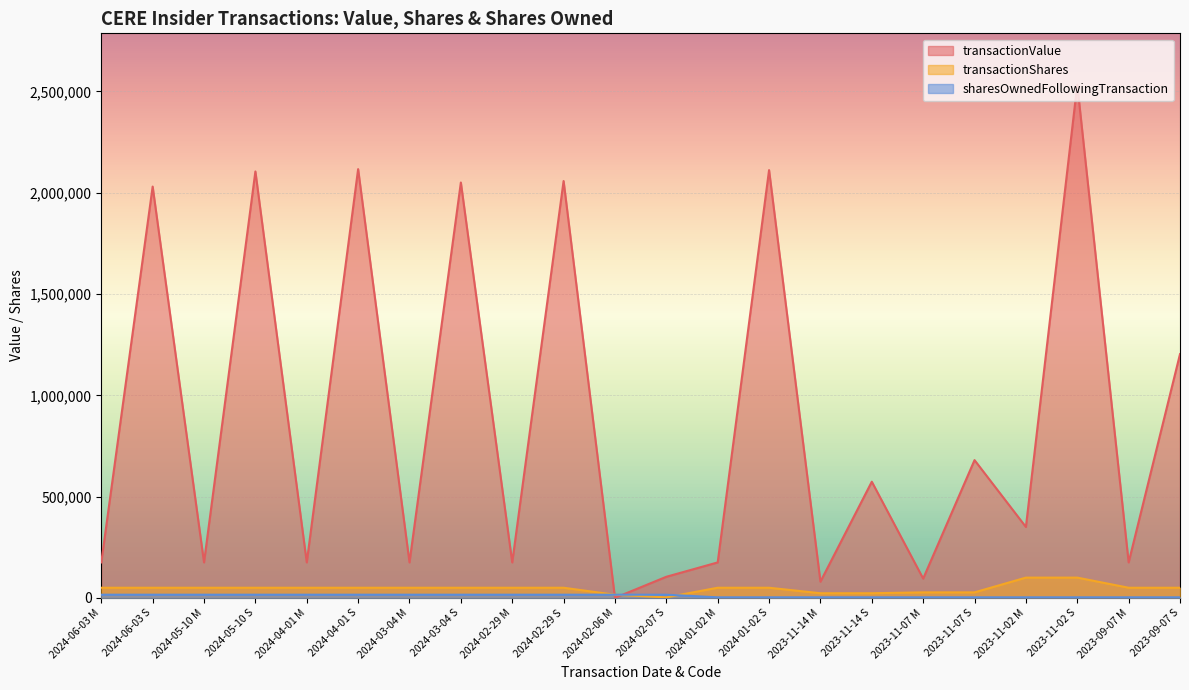

Which category has the lowest value across all series?

2024-02-06 M